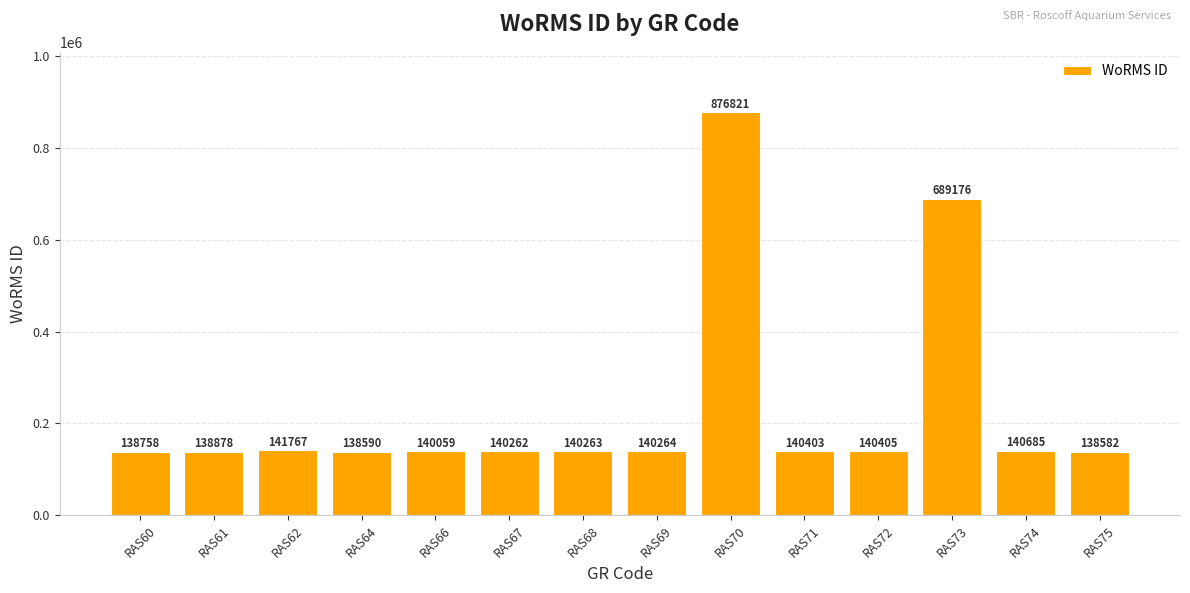

What is the difference between the maximum and minimum values?

738239